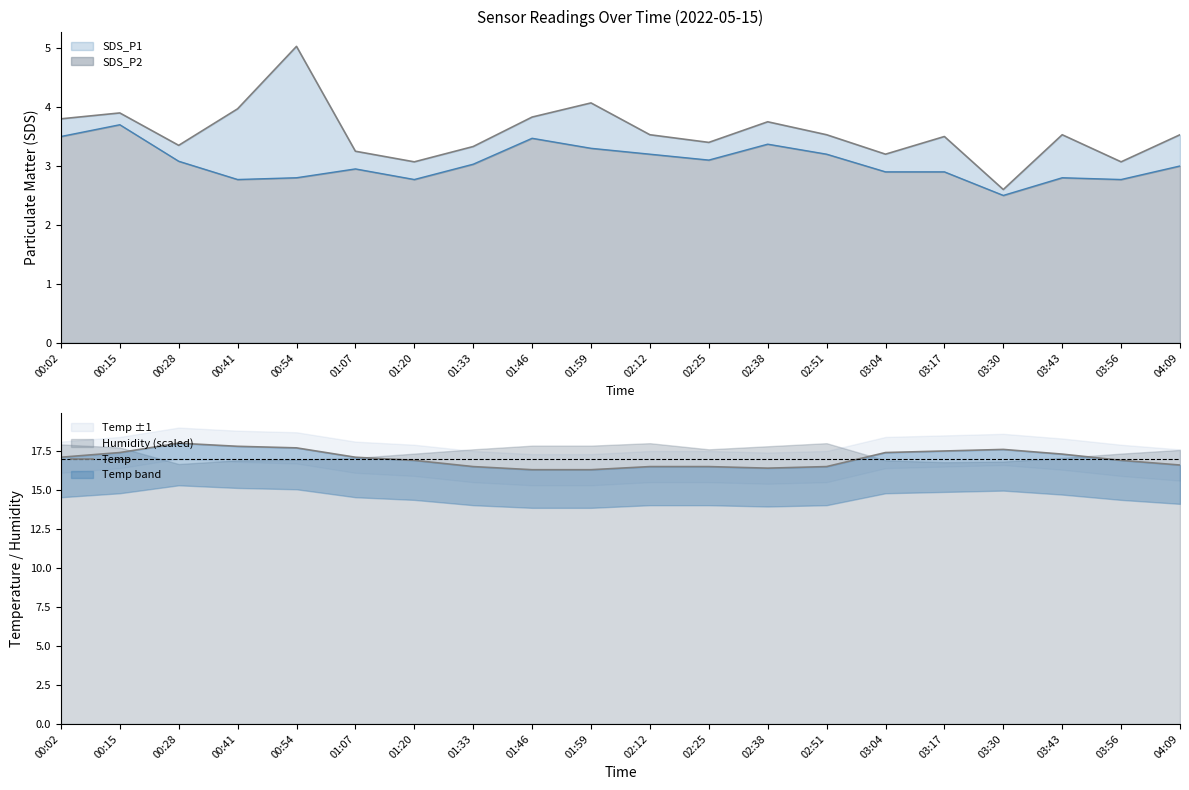

What is the difference between the second highest and second lowest values?

1.5